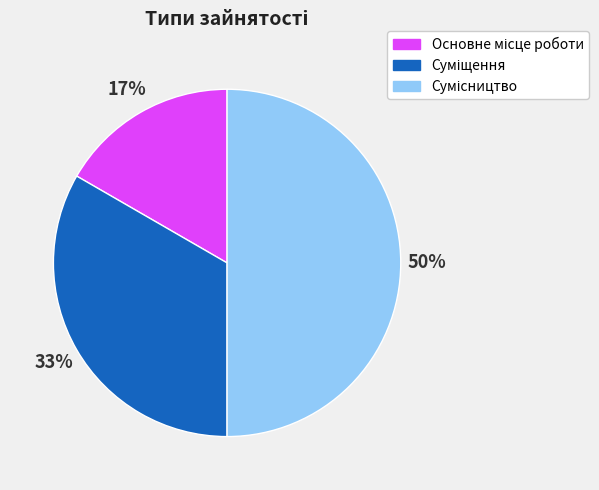

To the nearest percent, what is the average slice percentage?

33%